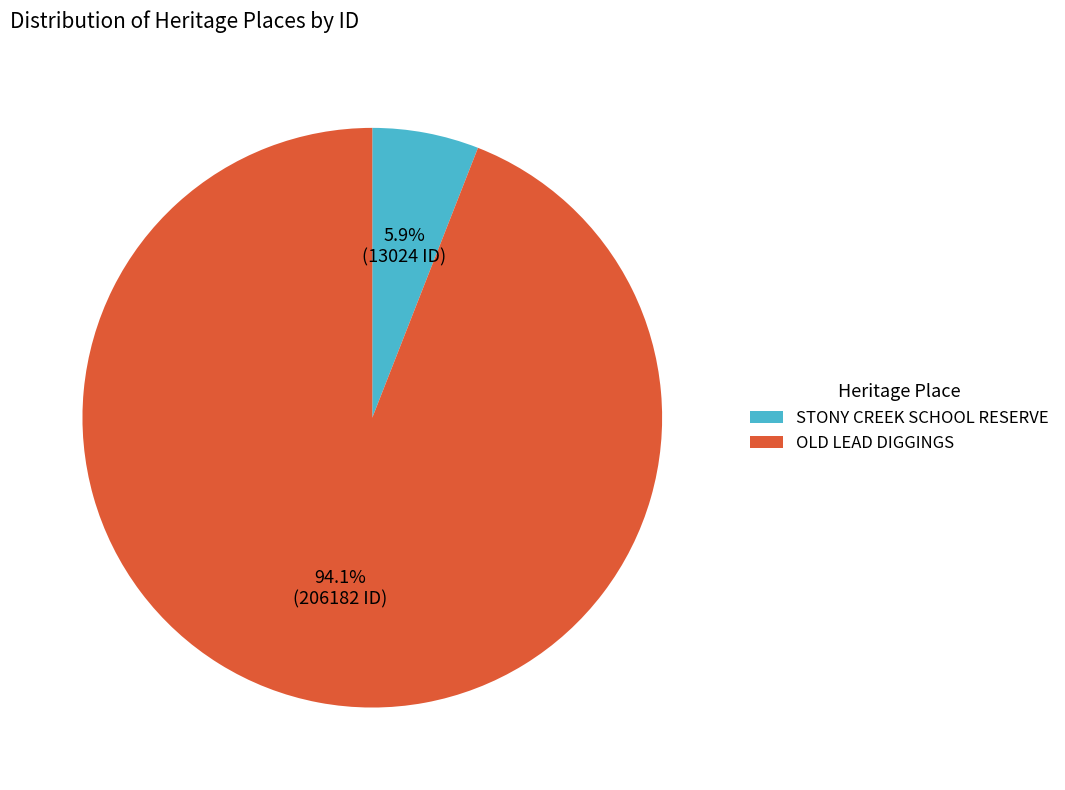

How many slices are in this pie chart?

2